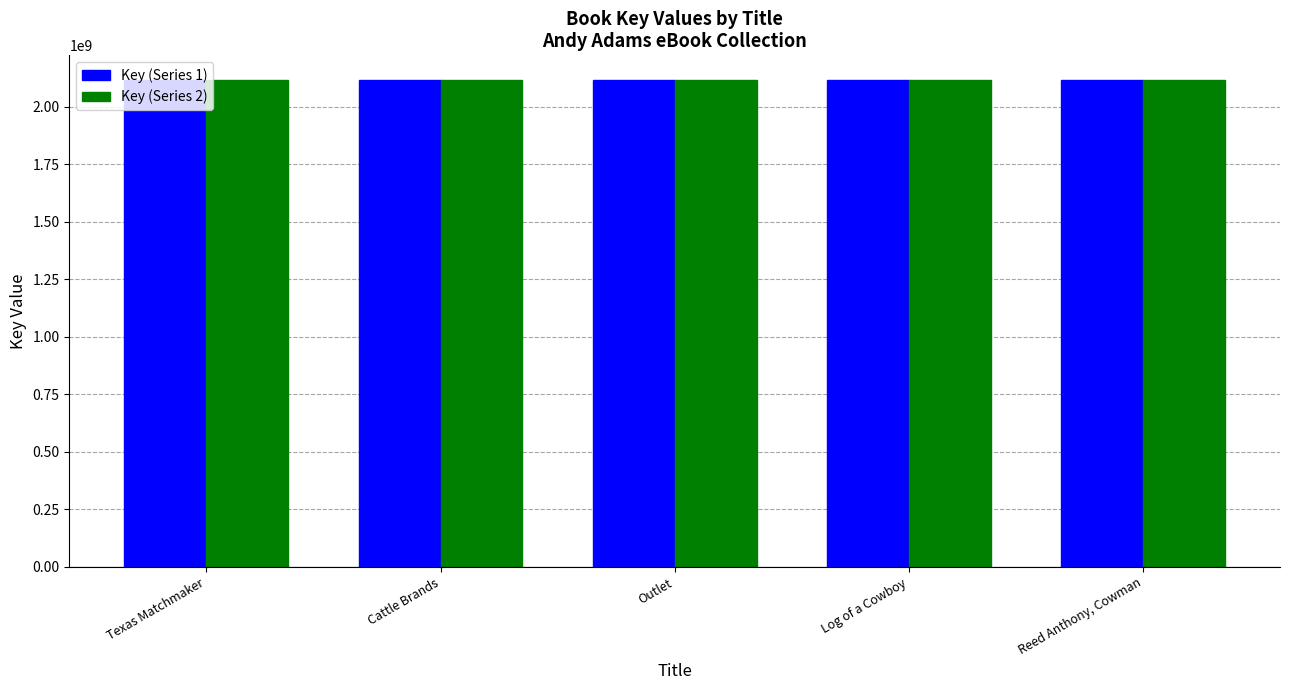

How many bars are there in each group?

2